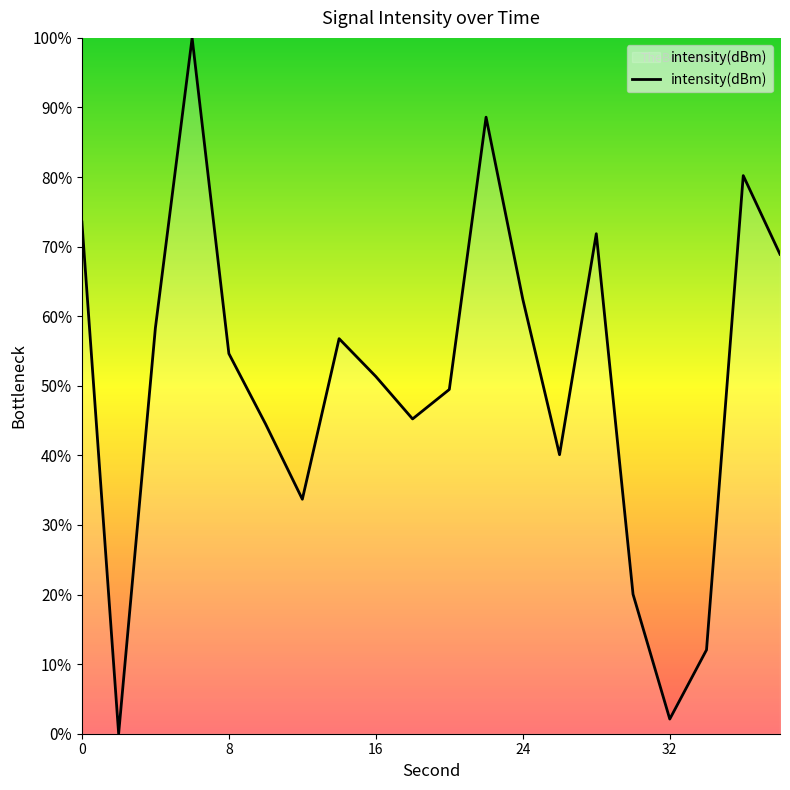

What is the difference between the maximum and minimum values?

100.0